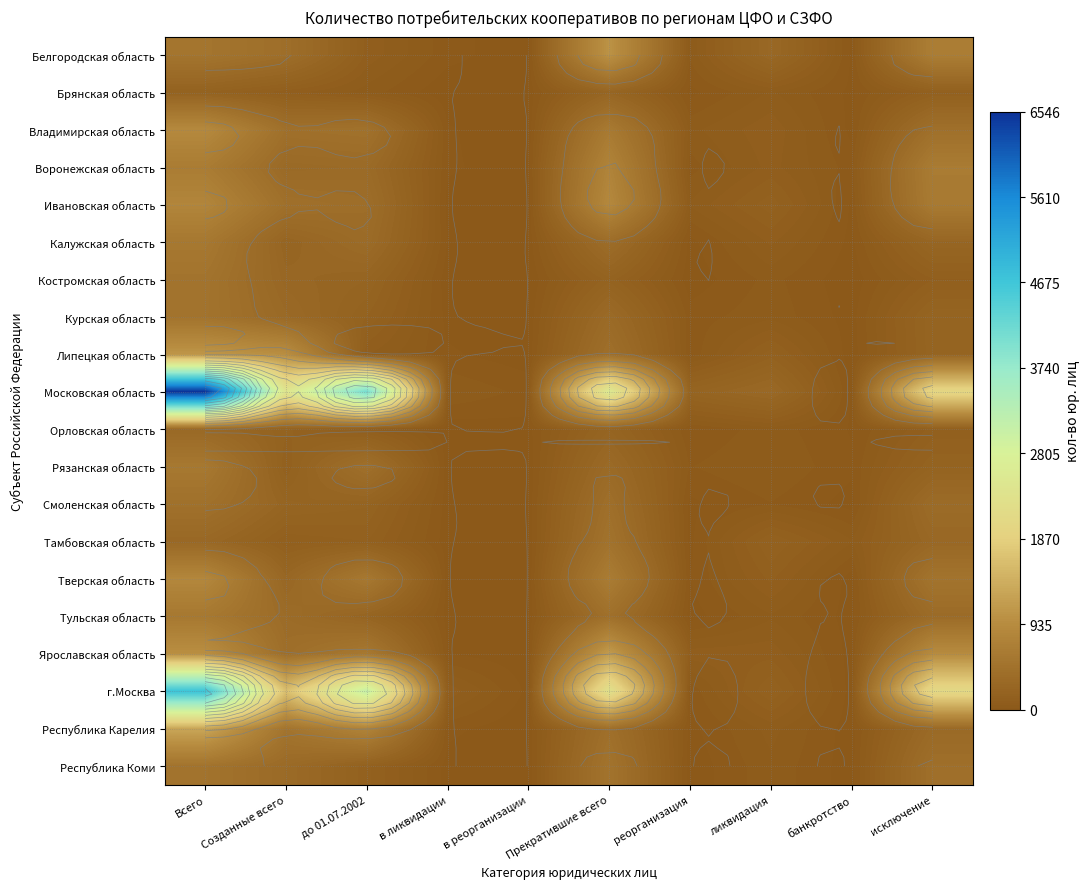

Between Всего and в ликвидации, which series saw the biggest shift?

Московская область